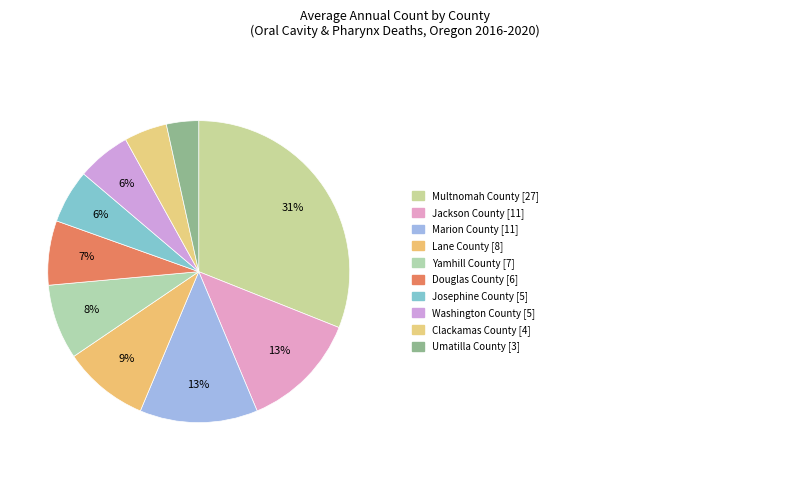

How many segments does this pie chart have?

10